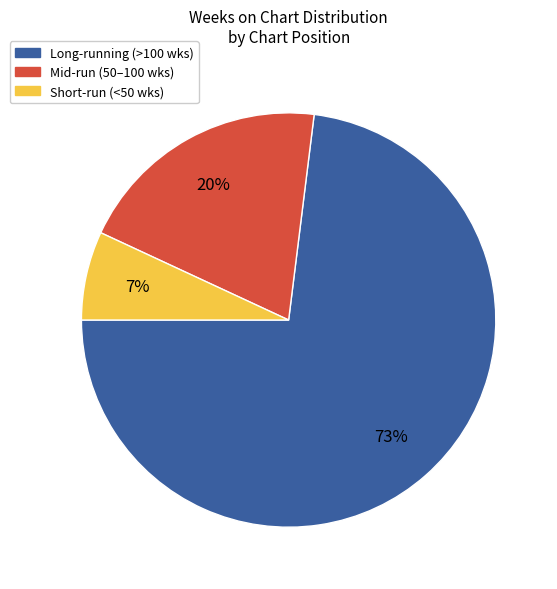

To the nearest percent, what percentage of the pie is Mid-run (50–100 wks)?

20%